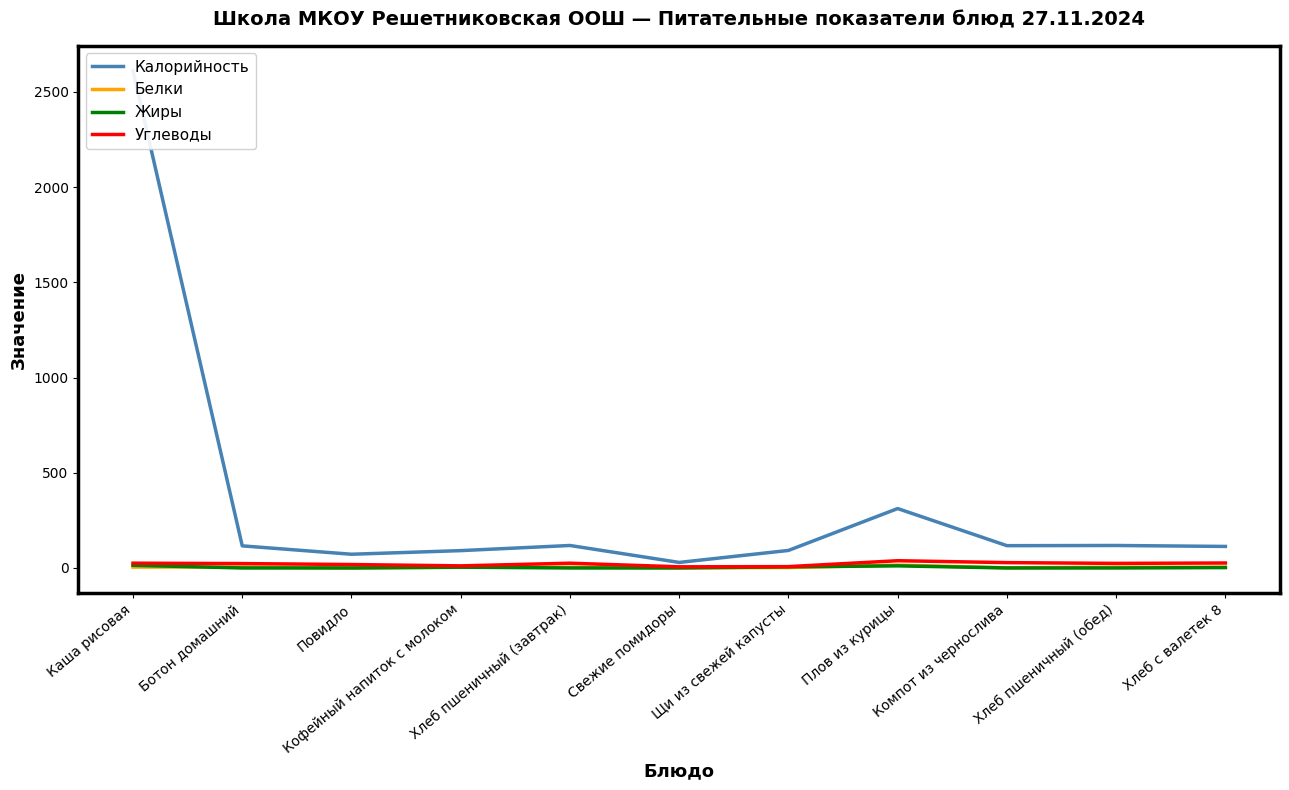

Is this an area chart (filled region under the line)?

No